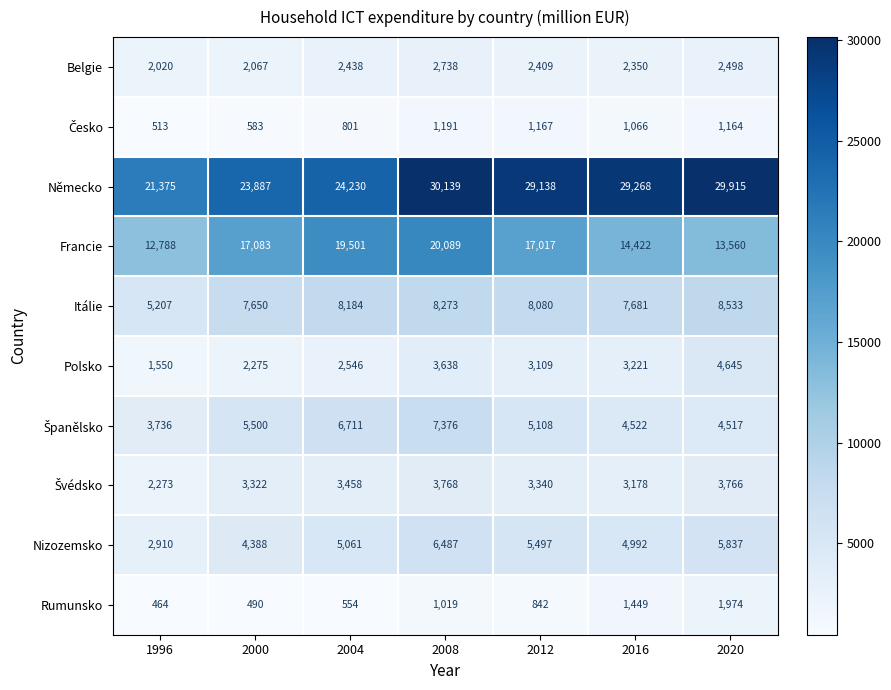

What is the spread (max minus min) of values at 2008?

29120